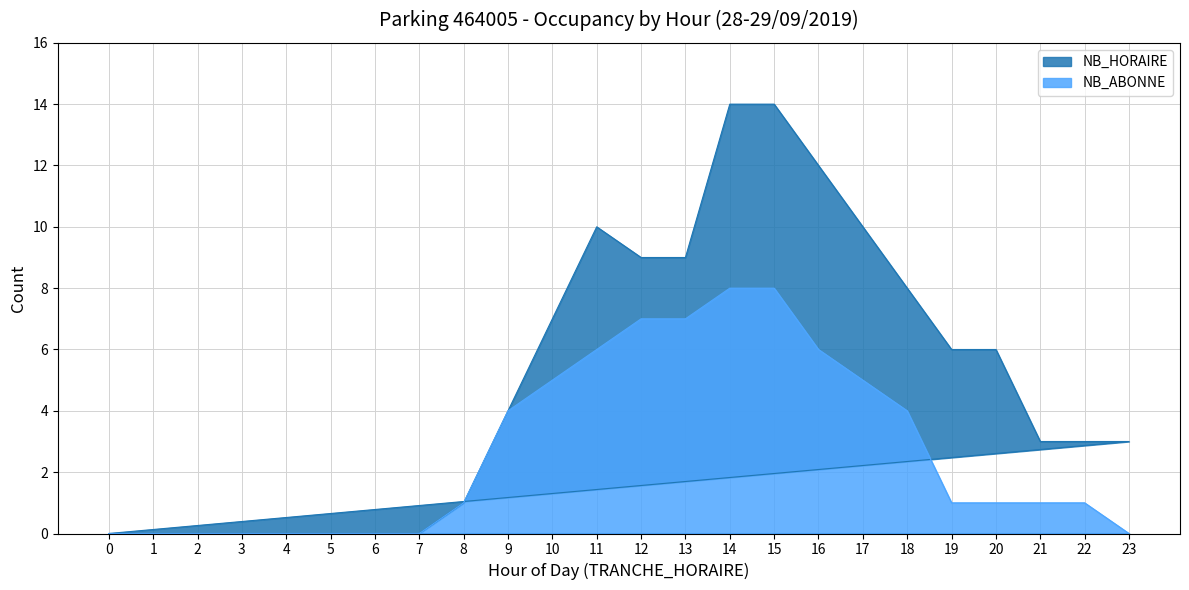

How many interior local peaks does the NB_HORAIRE series have?

1